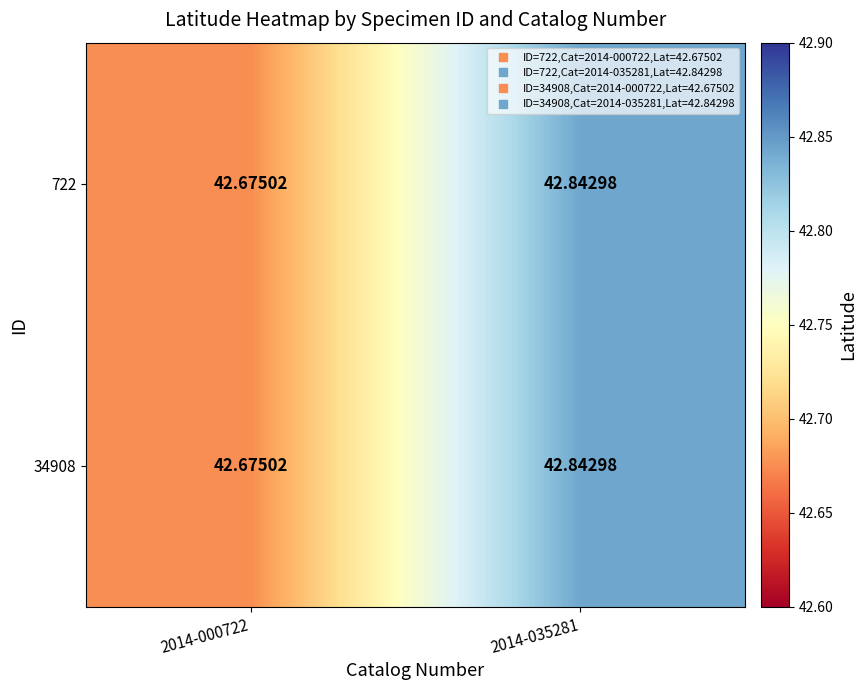

Reading right to left, list all the values displayed in this chart.

722: 2014-035281=42.8	2014-000722=42.7
34908: 2014-035281=42.8	2014-000722=42.7